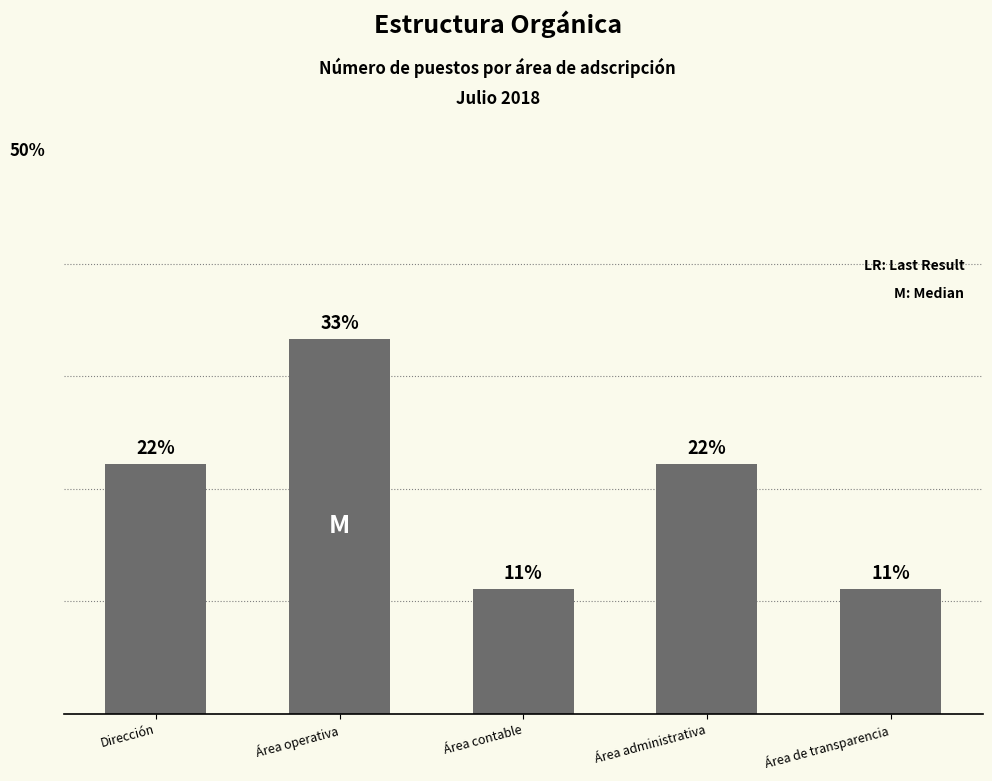

What is the change in value from Área administrativa to Área de transparencia?

-11.1